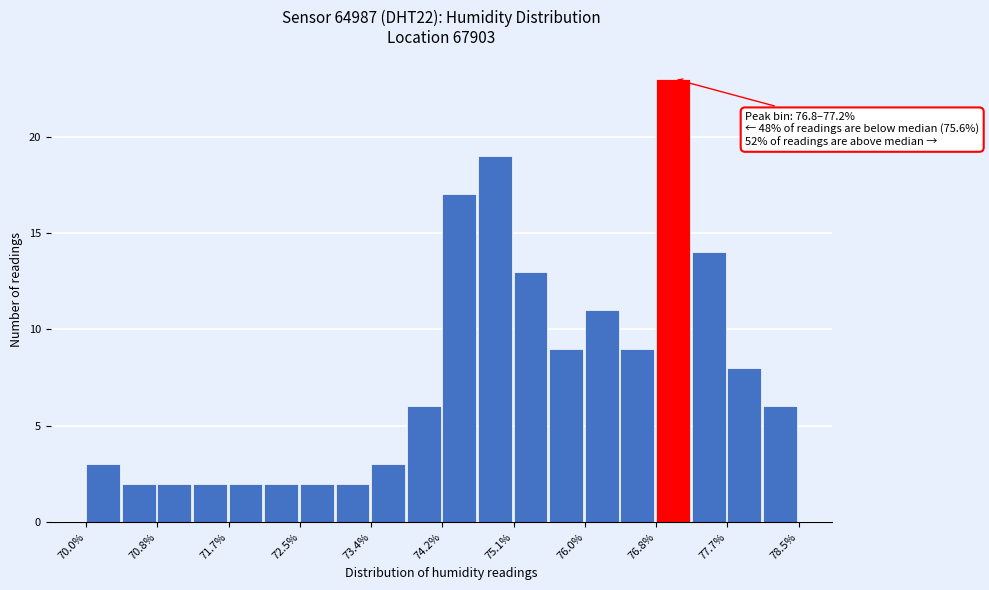

Over which range of the x-axis is the bar tallest?

76.8 to 77.2